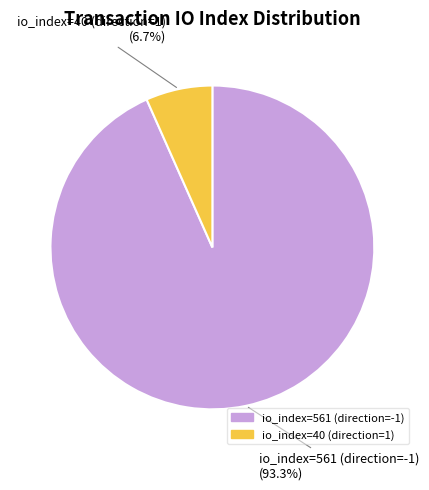

The io_index=561 (direction=-1) slice represents 93% of the pie. True or false?

True